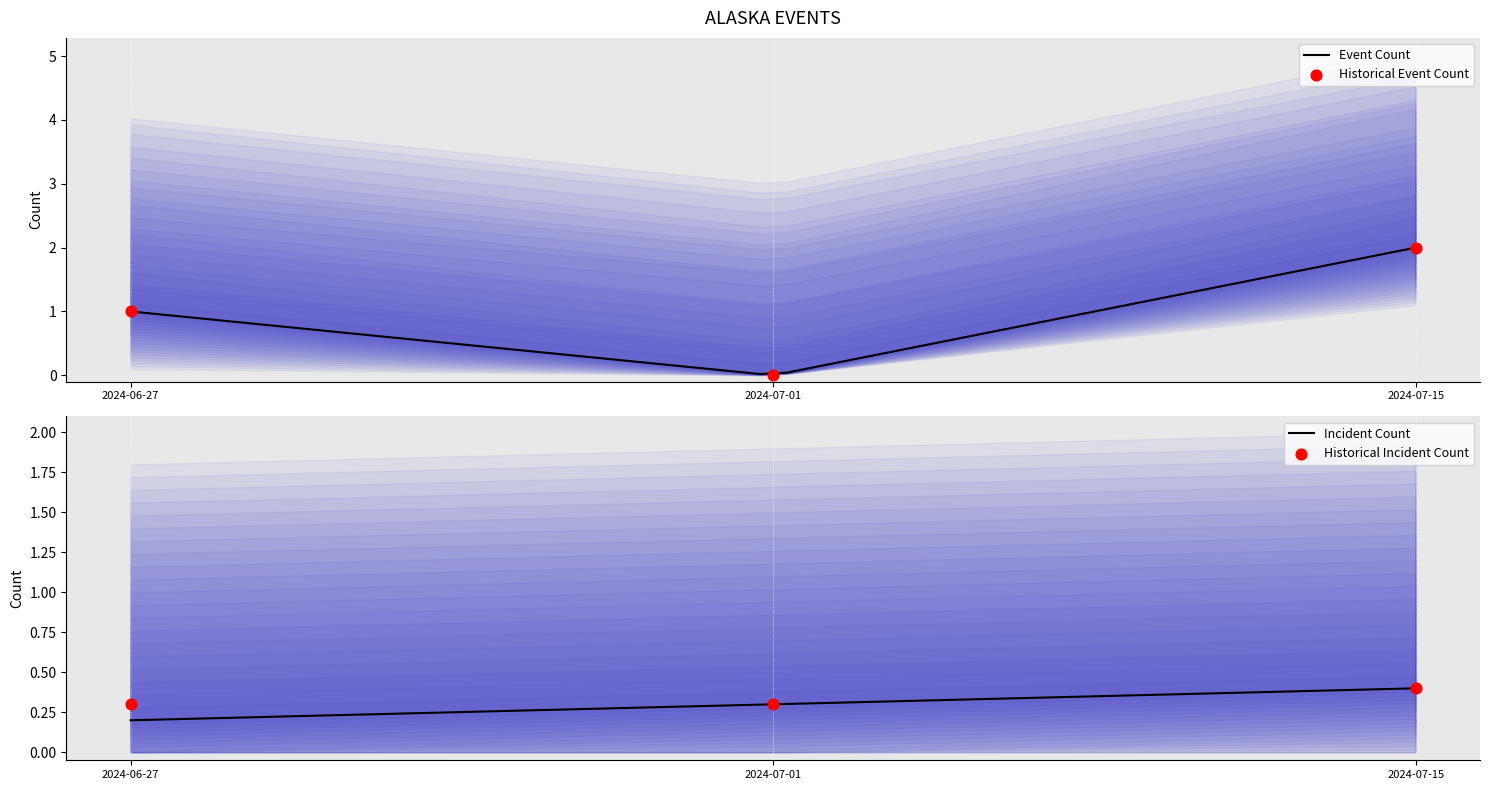

At how many categories does at least one series exceed 0?

2